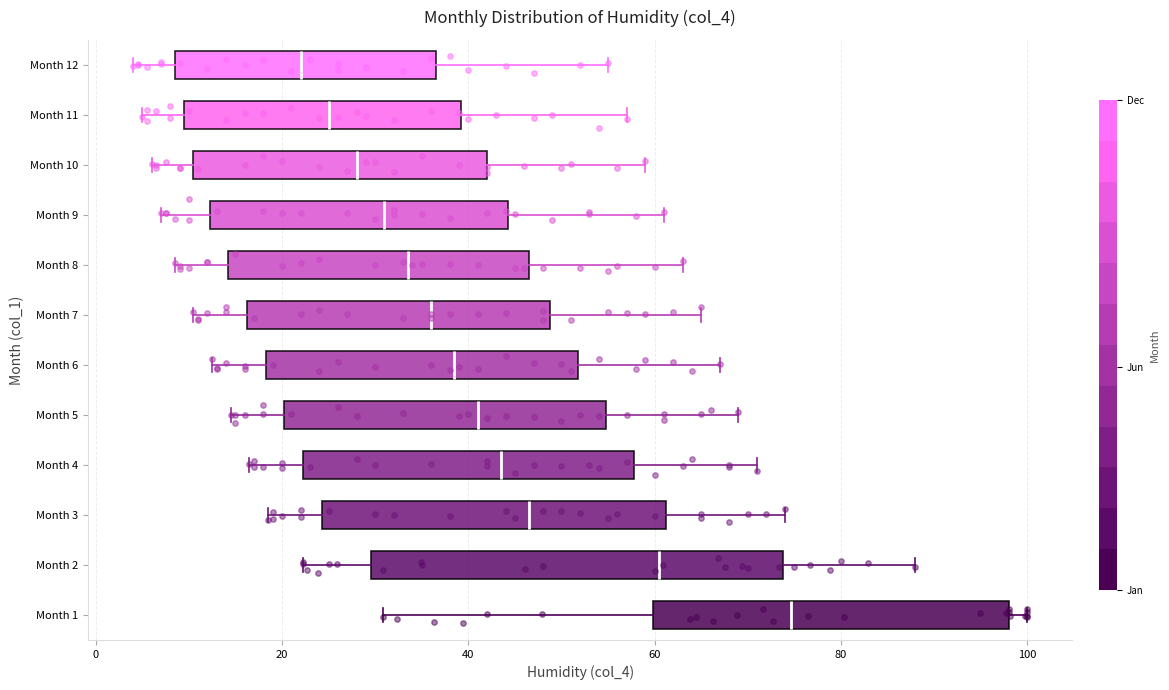

Which box's median line is the furthest to the left?

Month 12